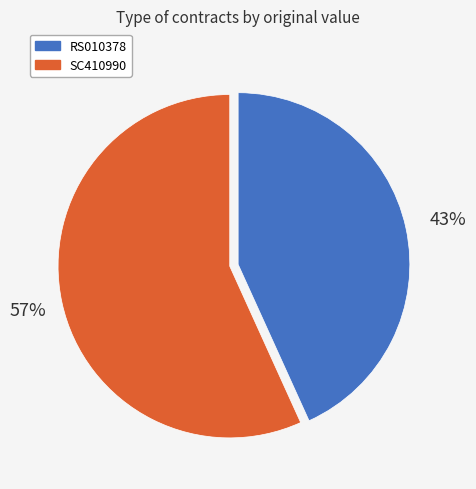

Is RS010378 the majority of the pie?

No